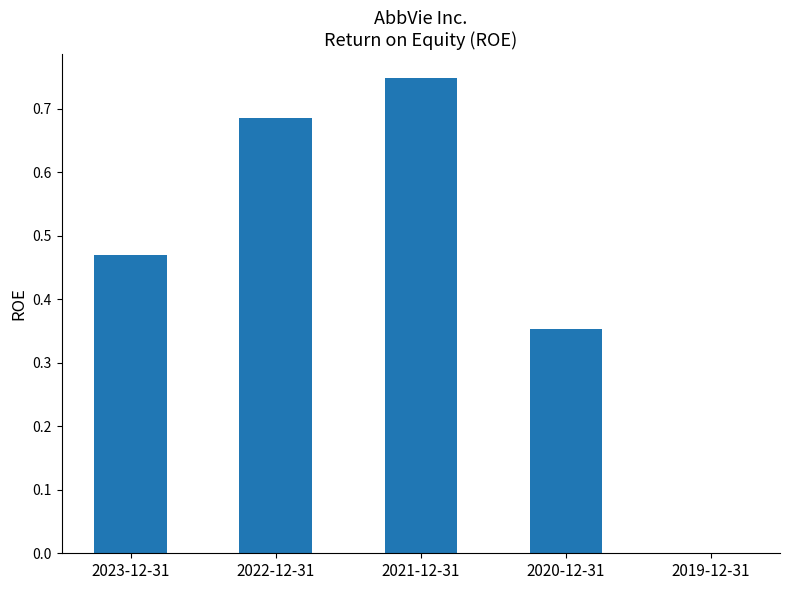

Count the number of categories in the chart.

5